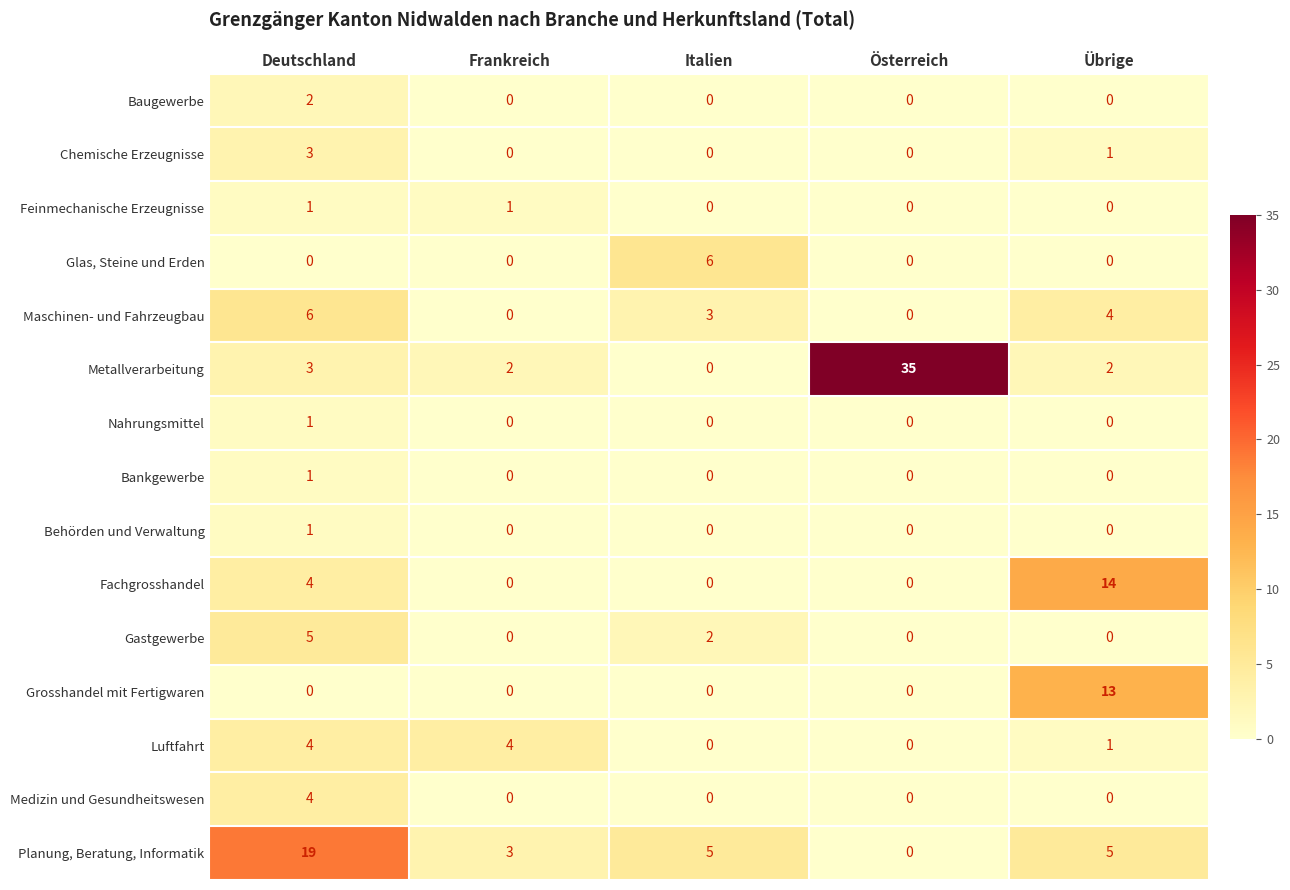

What is the difference between the highest and lowest values at Deutschland?

19